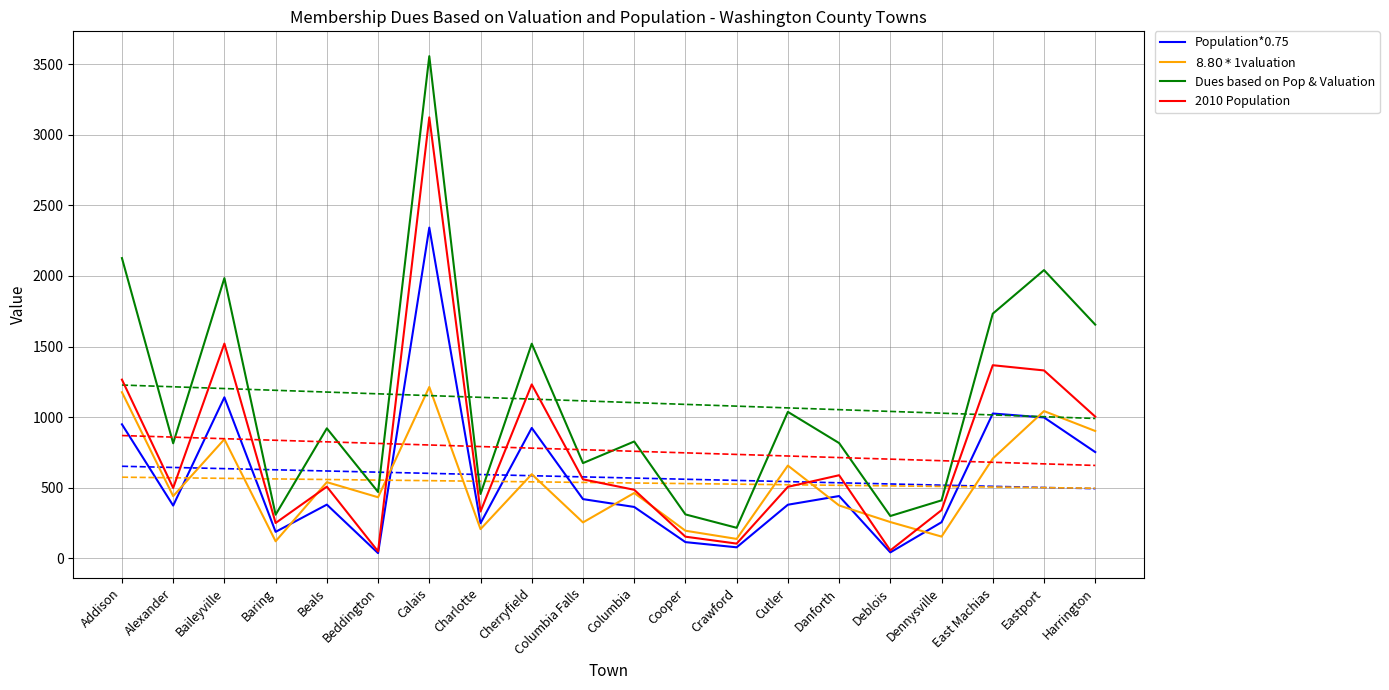

Which series changed the most between Beddington and Charlotte?

2010 Population